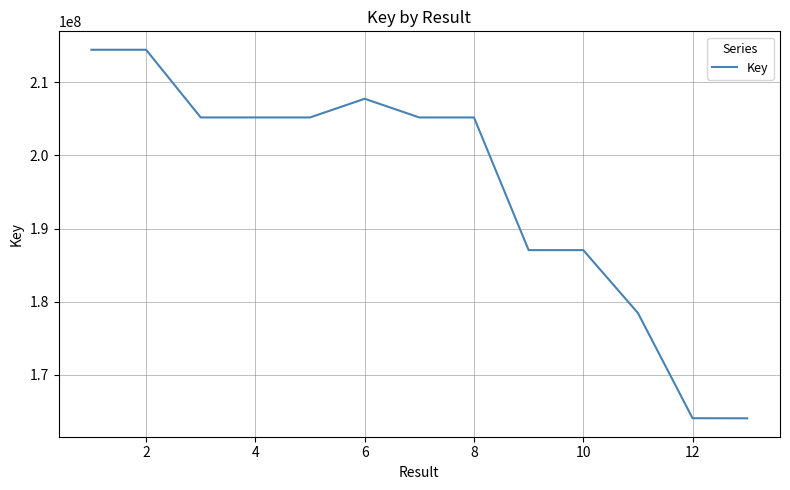

What is the greatest value displayed?

214439916